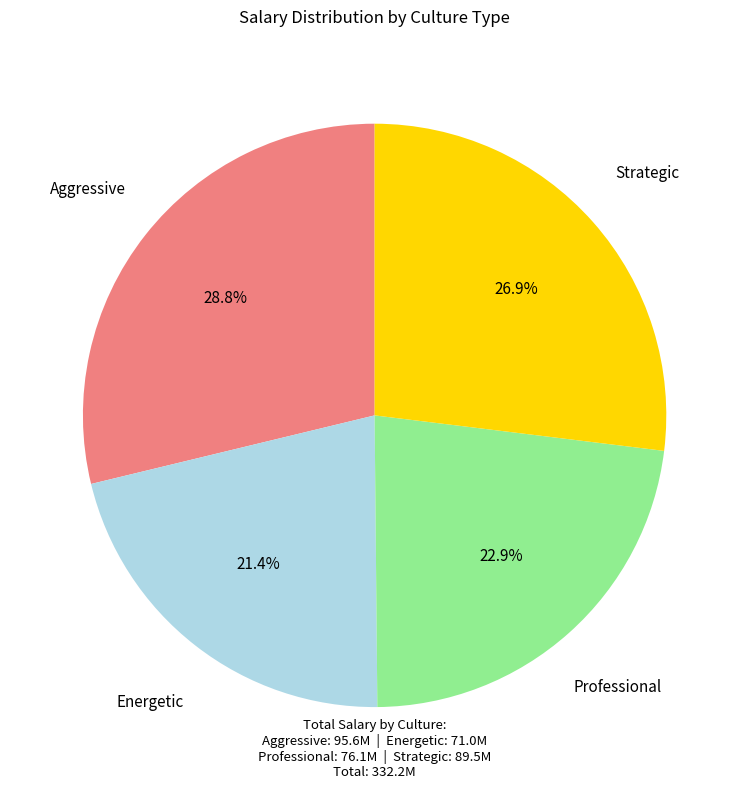

Between Energetic and Professional, which is larger?

Professional